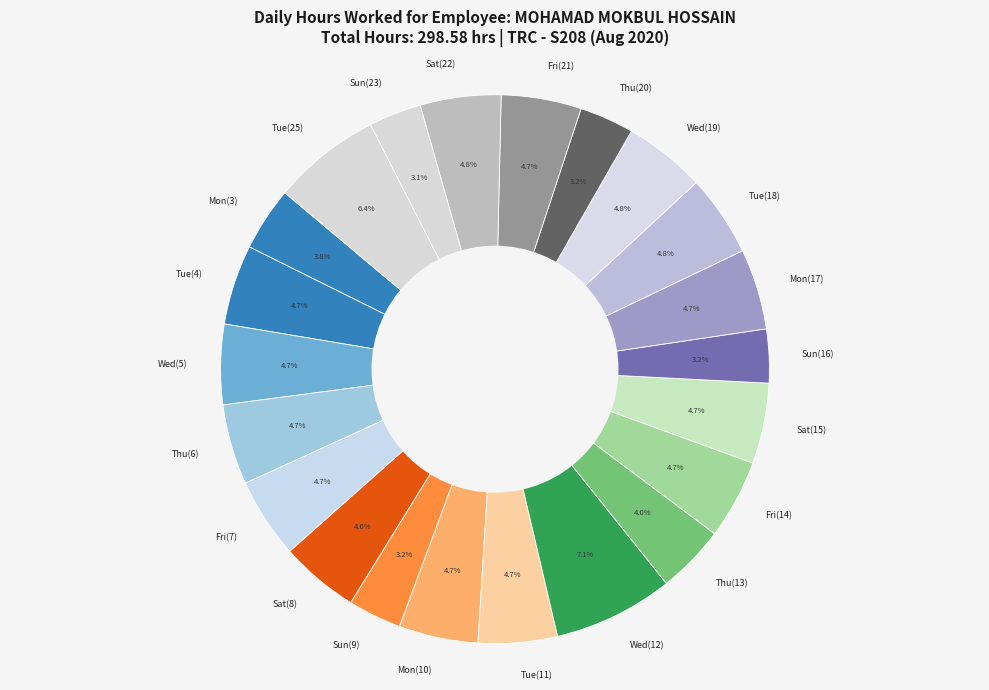

Is there a majority slice in this chart?

No